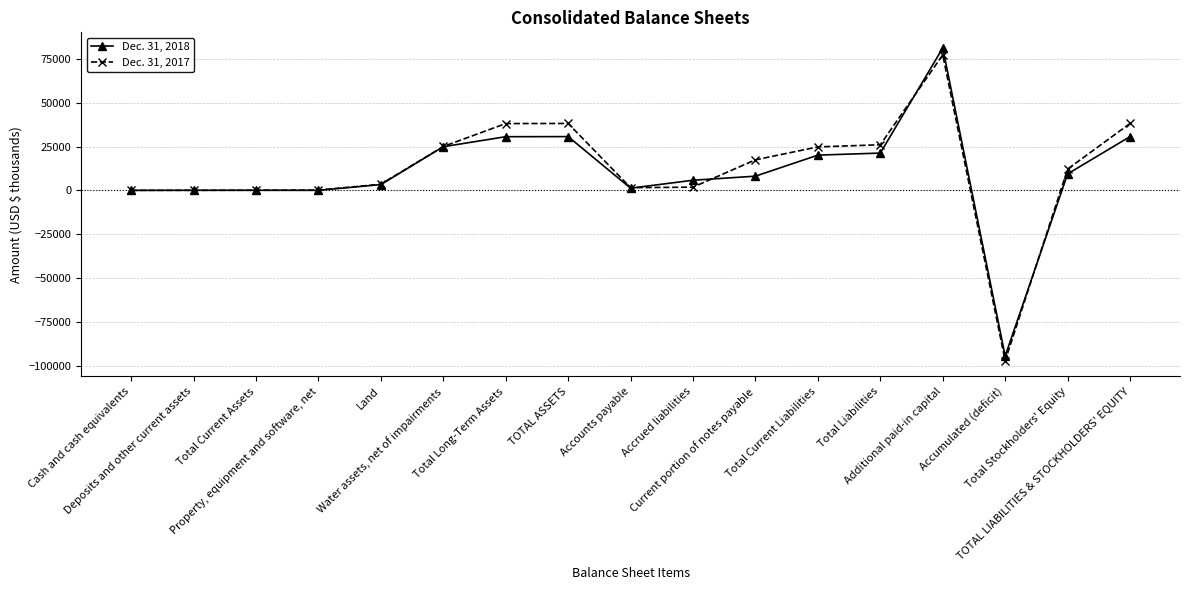

What position from the left is Total Current Liabilities?

12